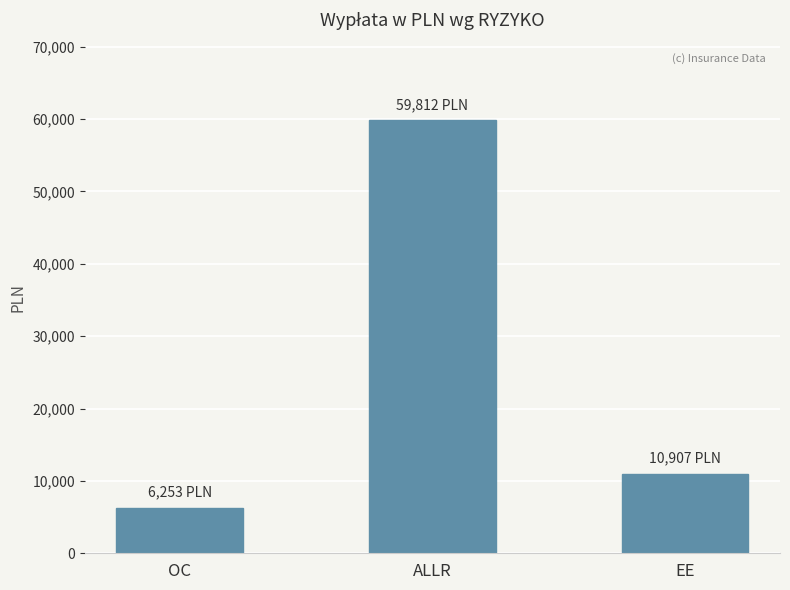

Are the bars horizontal?

No